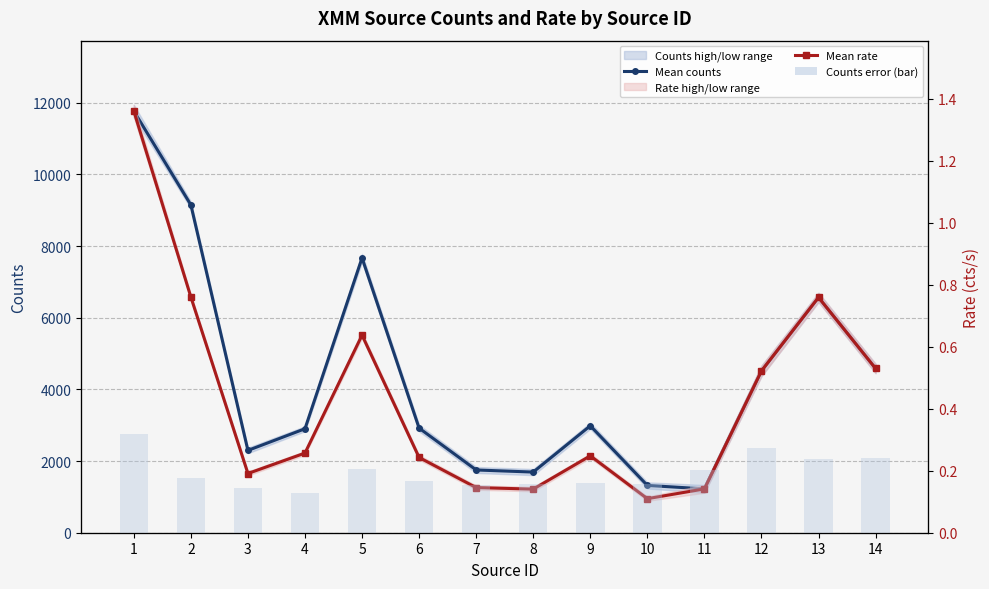

Count the number of categories in the chart.

14